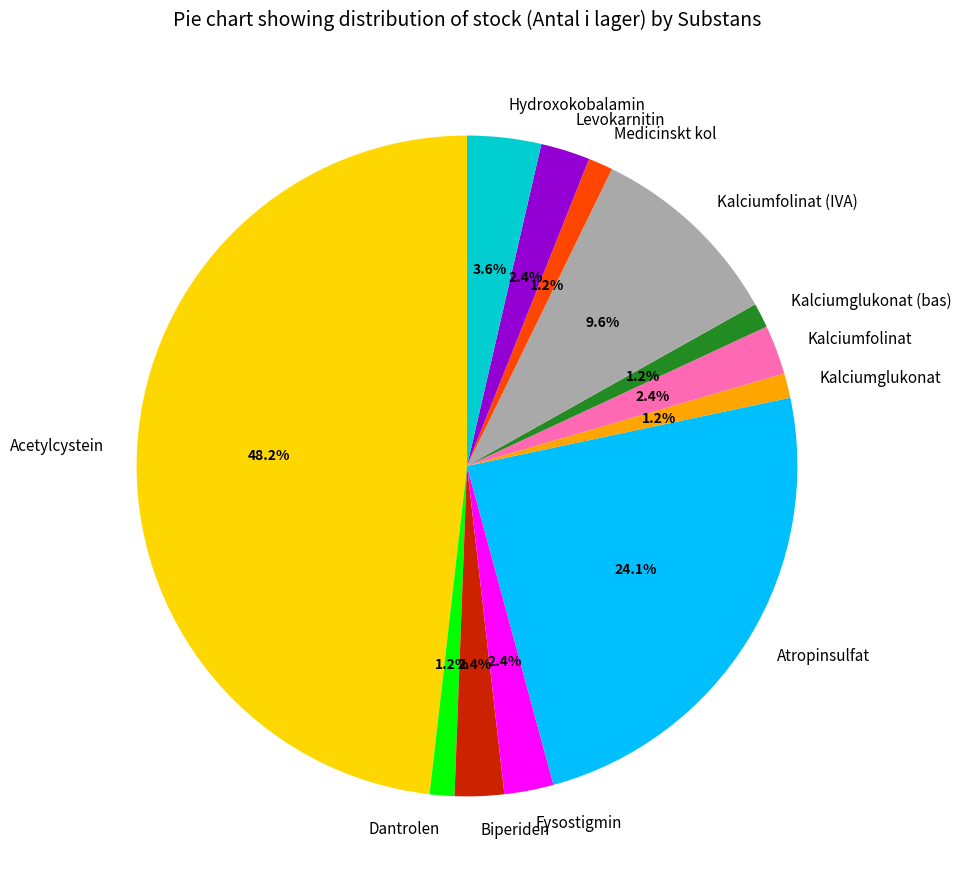

Combined, do Atropinsulfat and Kalciumfolinat account for over 50%?

No